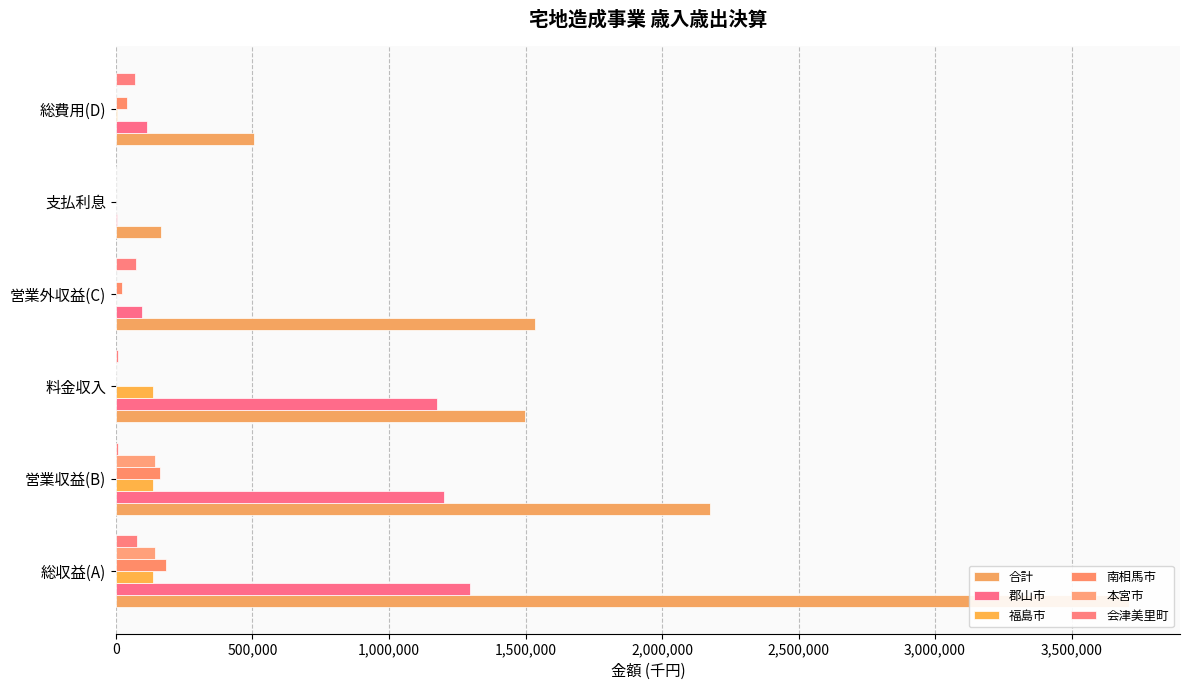

Are the bars grouped side by side (vs. stacked)?

Yes